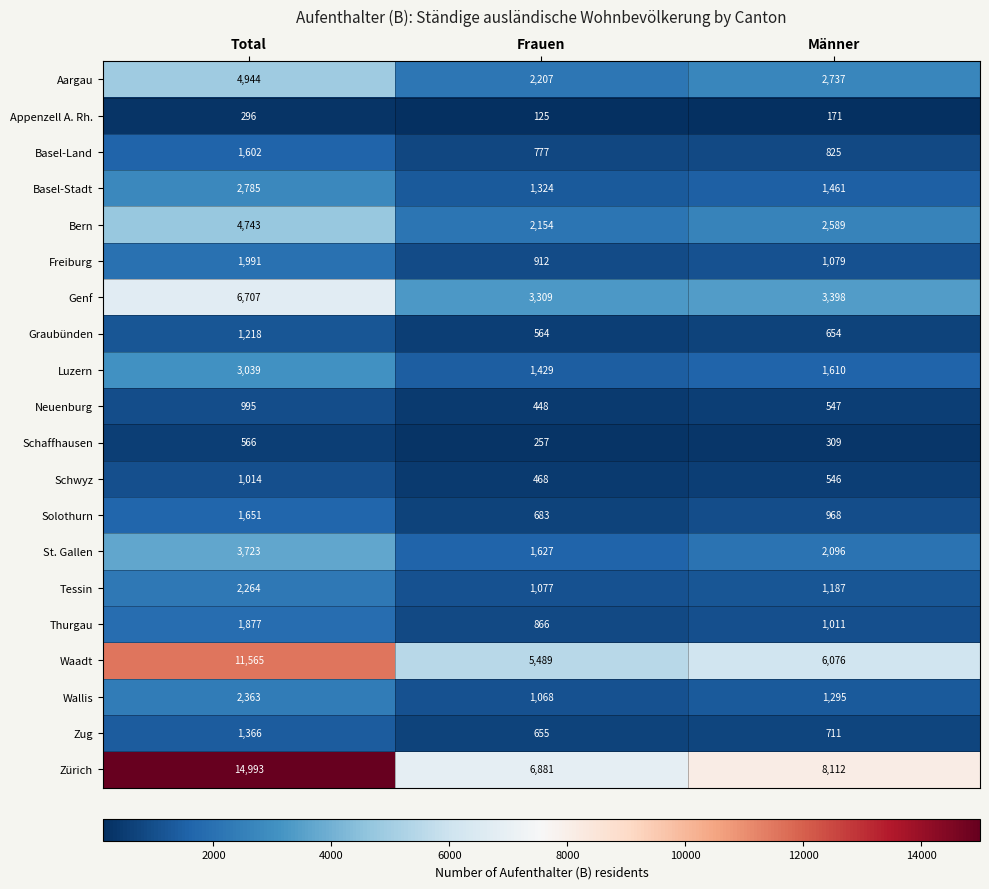

How many series are shown in this chart?

20